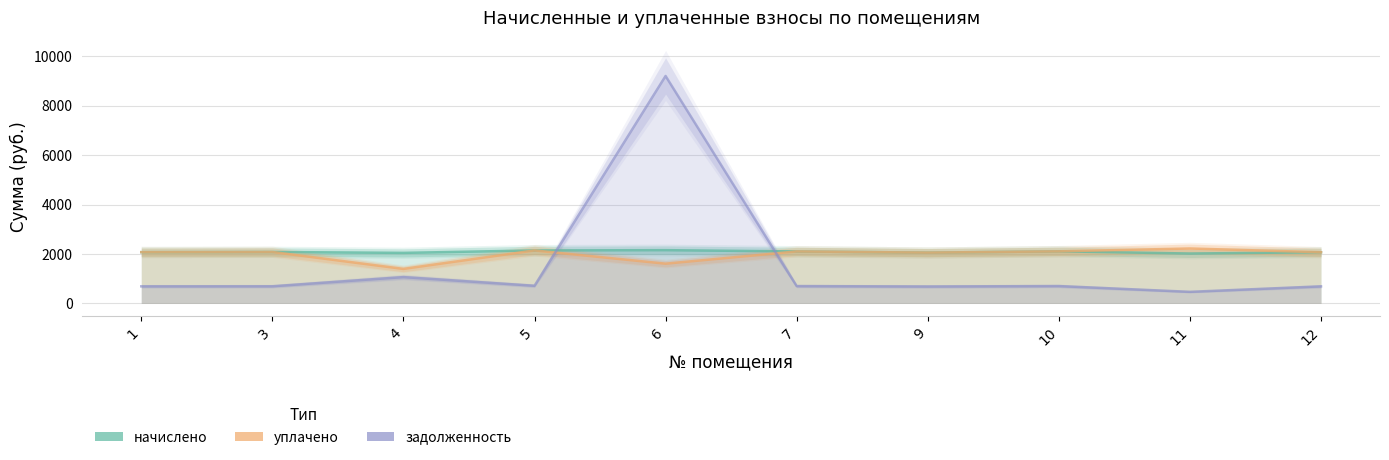

Where is уплачено nearest to the value 1810?

6